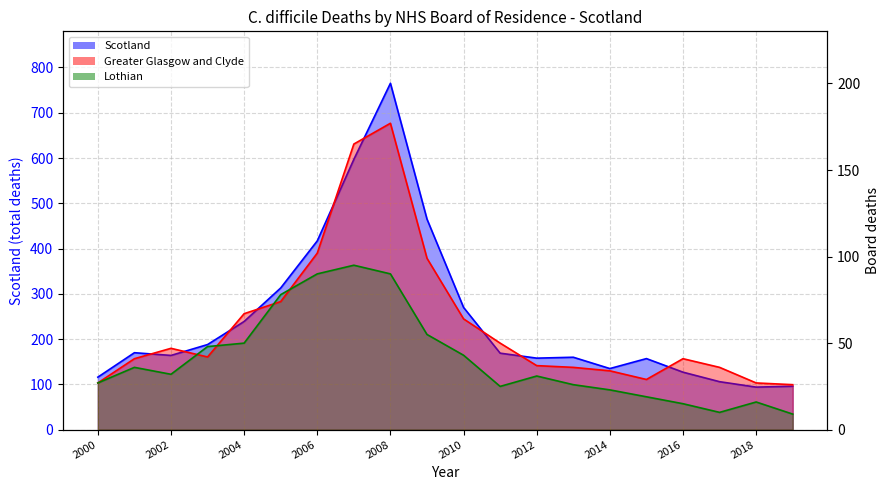

True or false: Greater Glasgow and Clyde has a value of 8 at 2017.

False